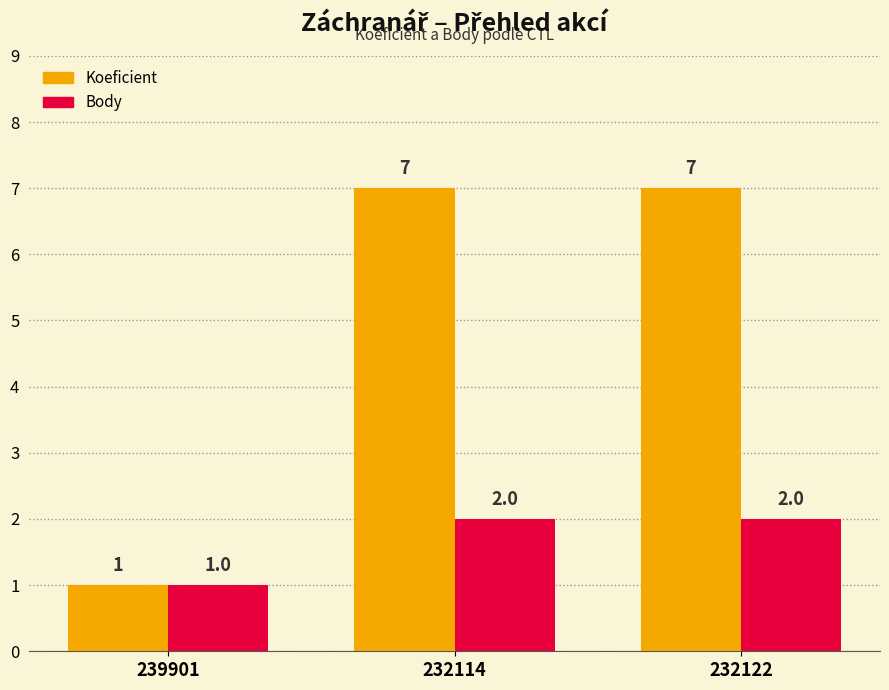

Which category has the lowest value across all series?

239901